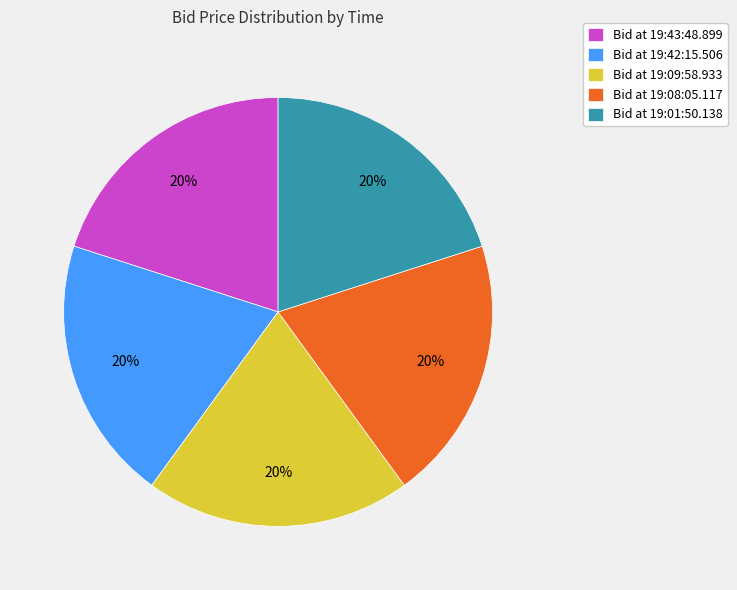

Is the sum of Bid at 19:01:50.138 and Bid at 19:43:48.899 greater than half?

No